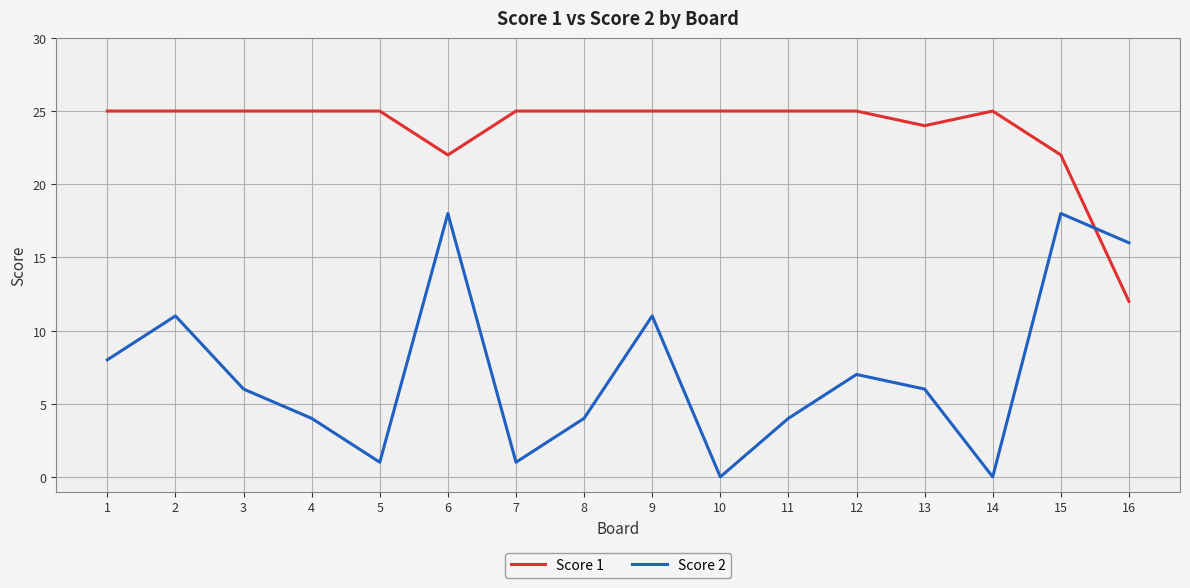

List the series in order of their overall mean, highest first.

Score 1, Score 2